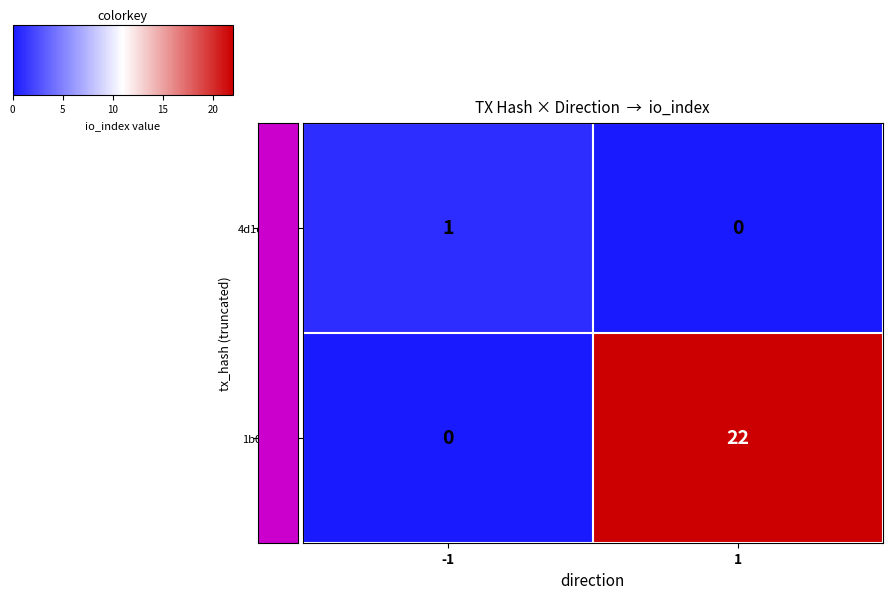

The value of 1b0fdfd… at 1 is 22. True or false?

True